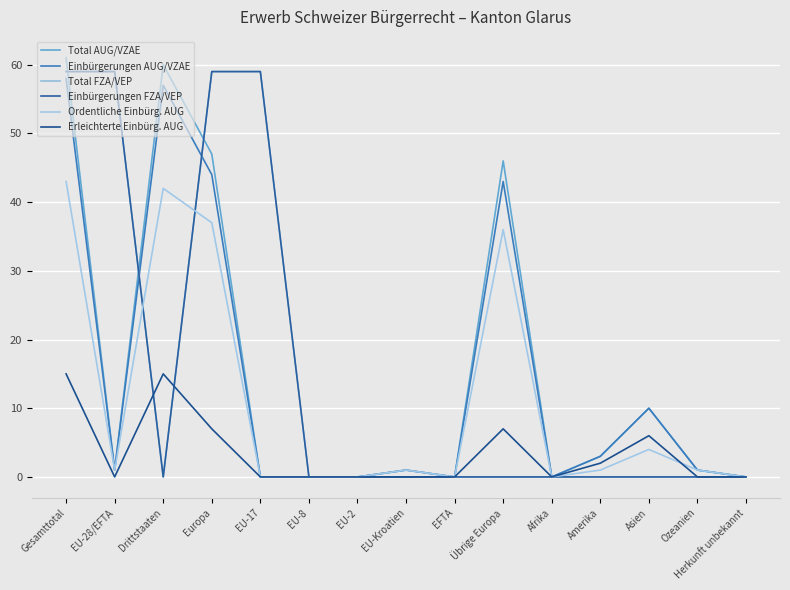

Is this an area chart (filled region under the line)?

No